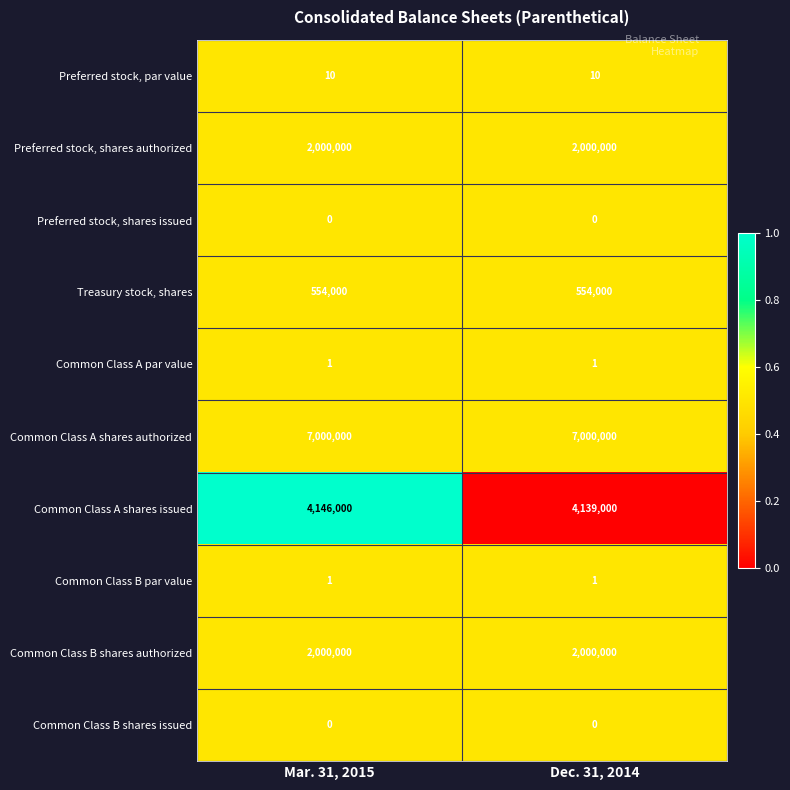

At how many categories does at least one series exceed 0?

2